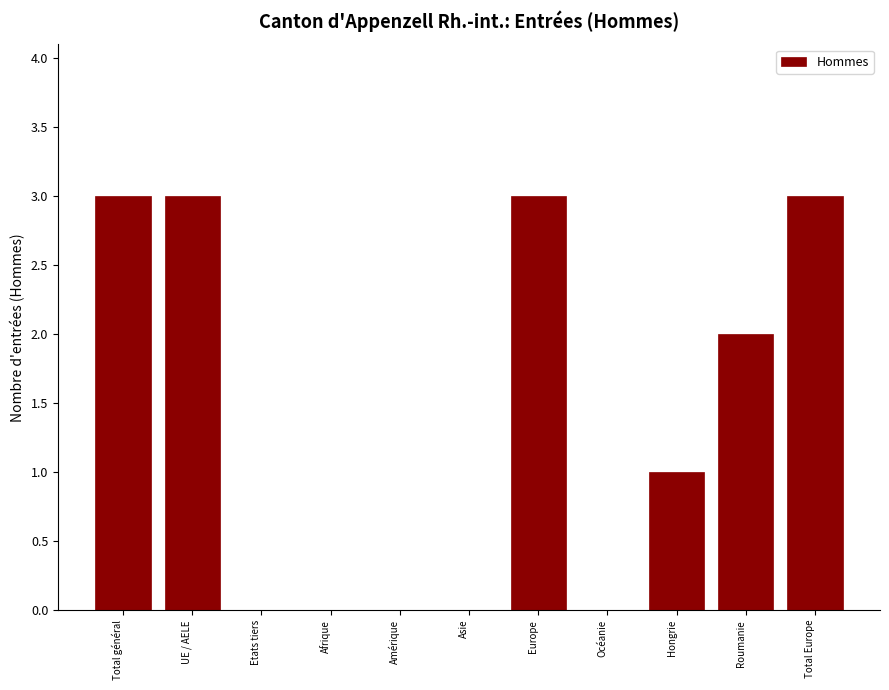

Reading left to right, what are all the values shown in this chart?

Total général=3	UE / AELE=3	Etats tiers=0	Afrique=0	Amérique=0	Asie=0	Europe=3	Océanie=0	Hongrie=1	Roumanie=2	Total Europe=3